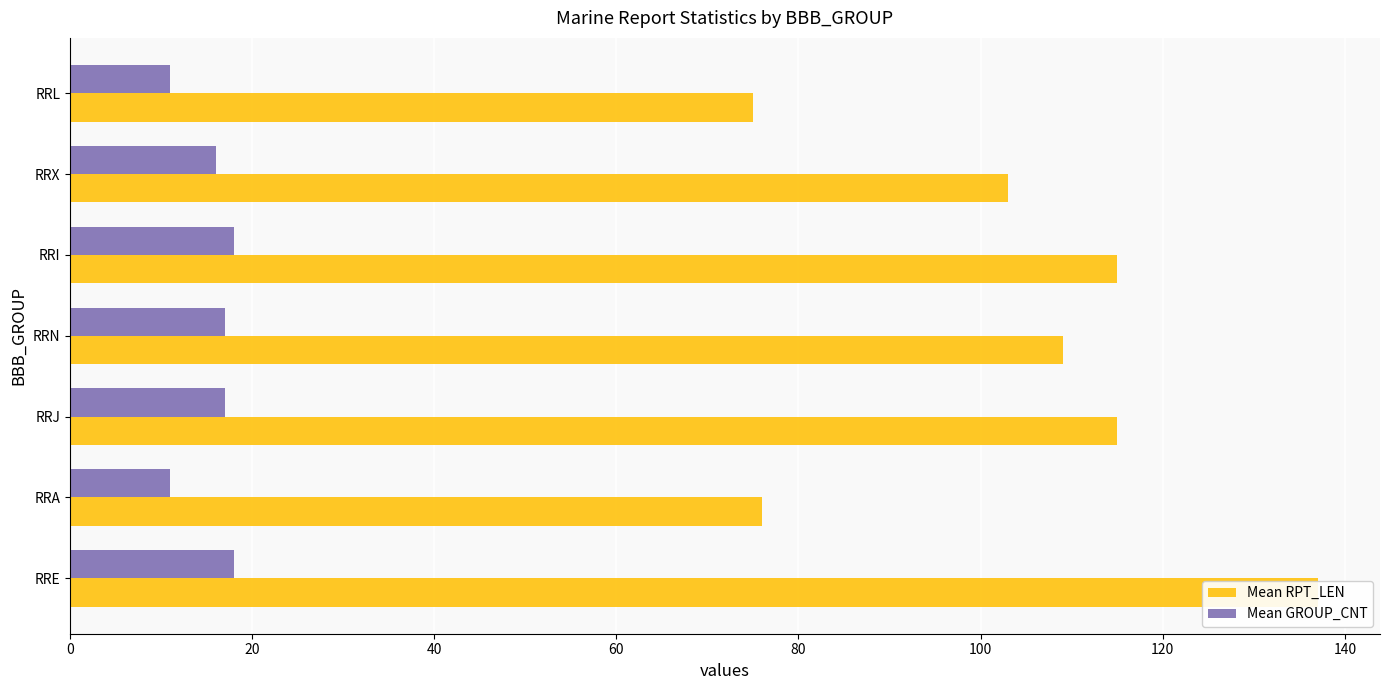

How many values in the Mean RPT_LEN series exceed 109?

3